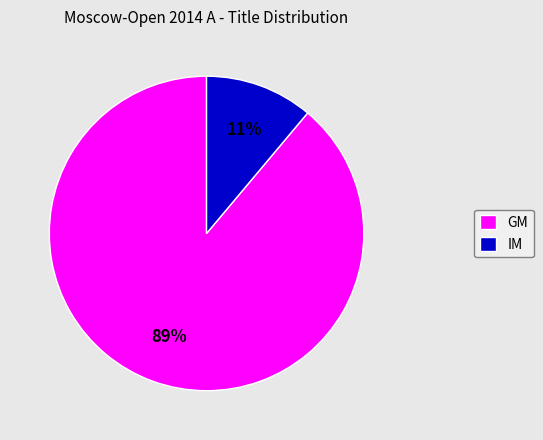

Count the number of slices in the pie.

2